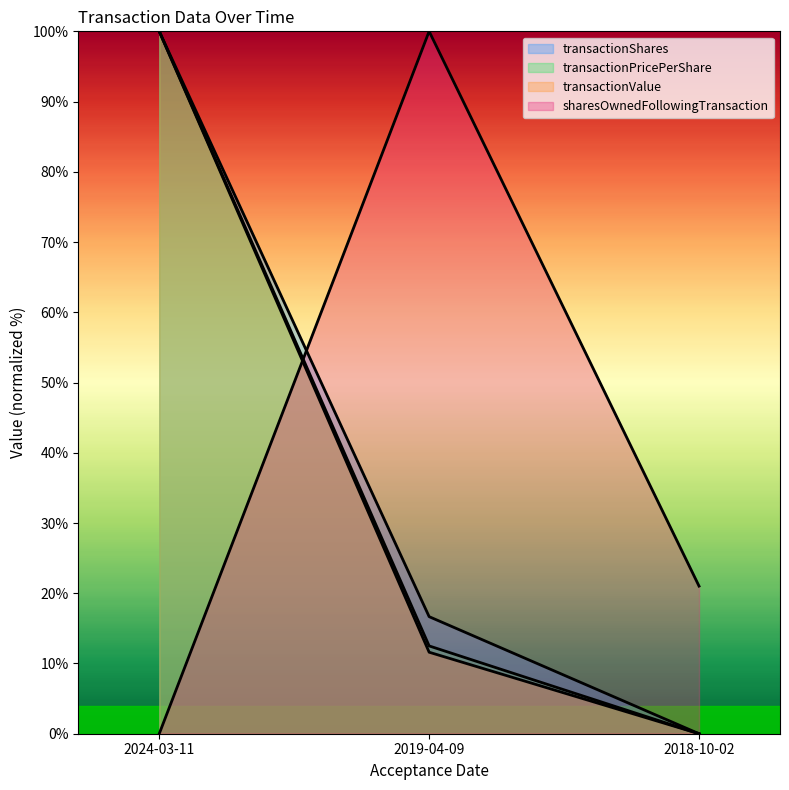

What is the label of the 1st point from the right?

2018-10-02